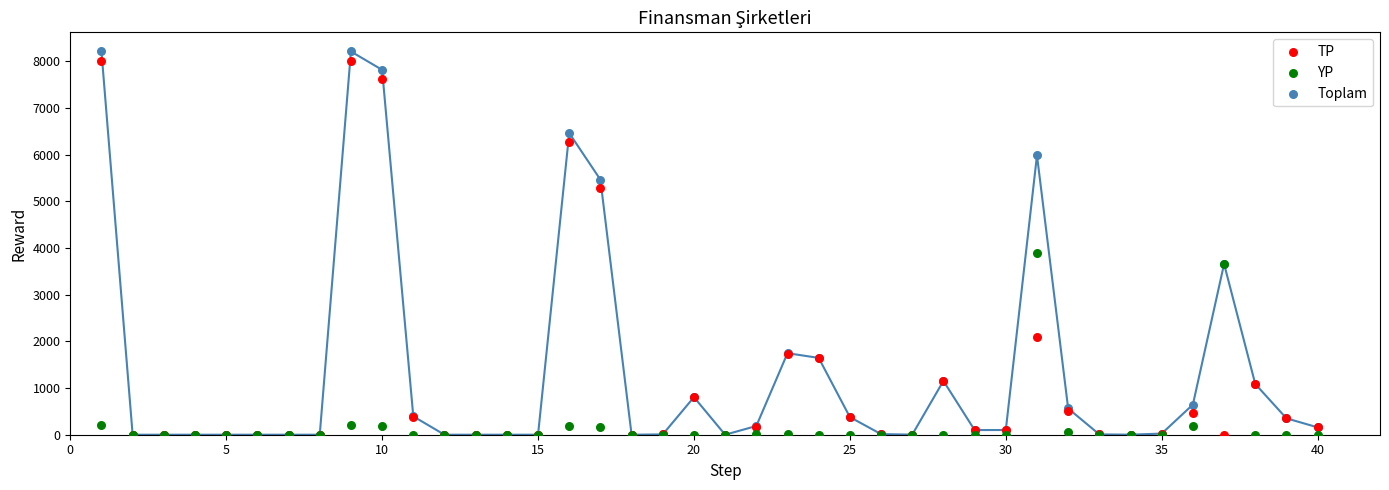

In the Toplam series, what Y value is closest to 4105?

3658